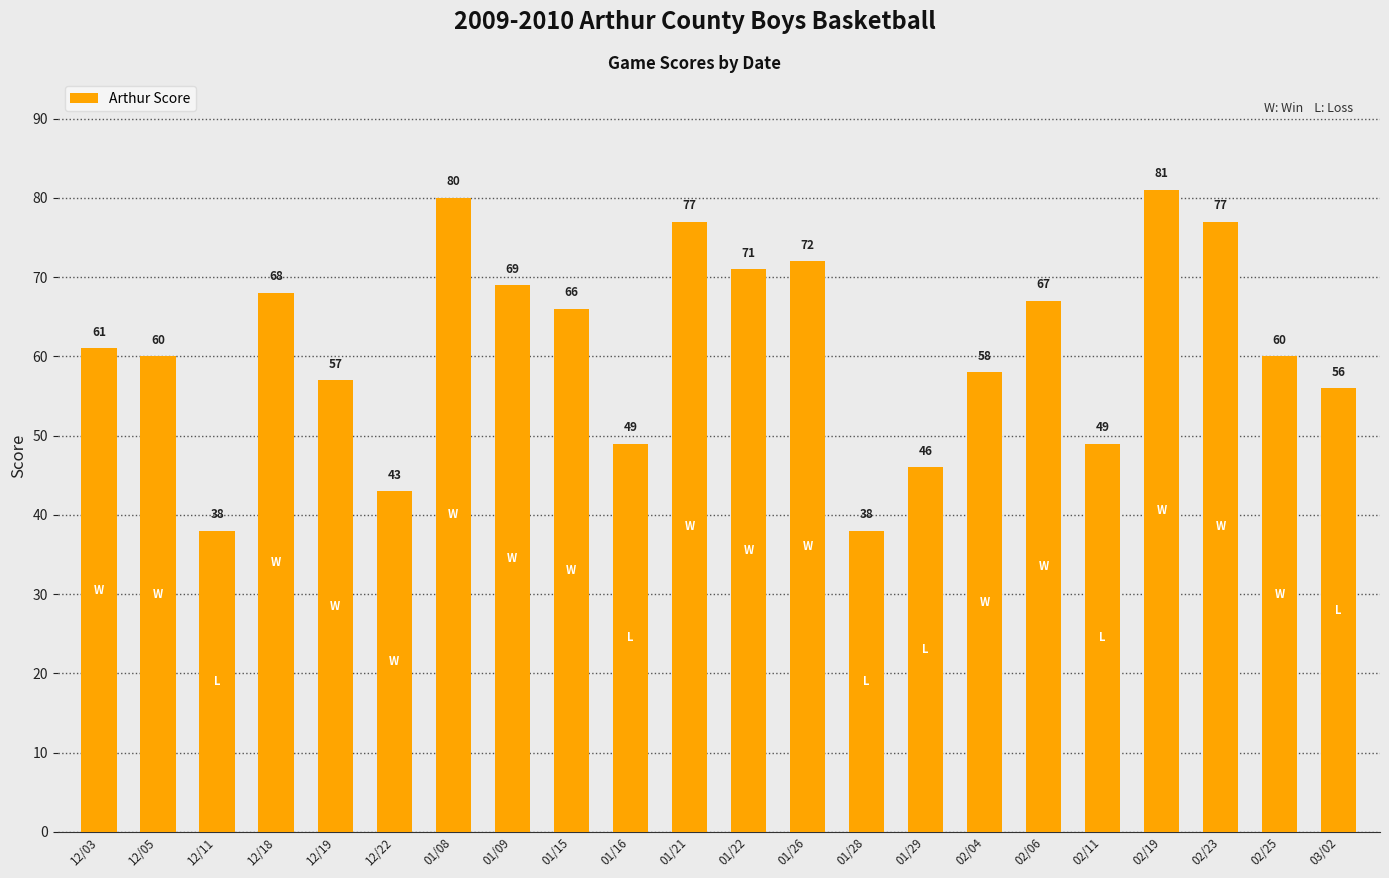

What value does the data have at 02/25?

60